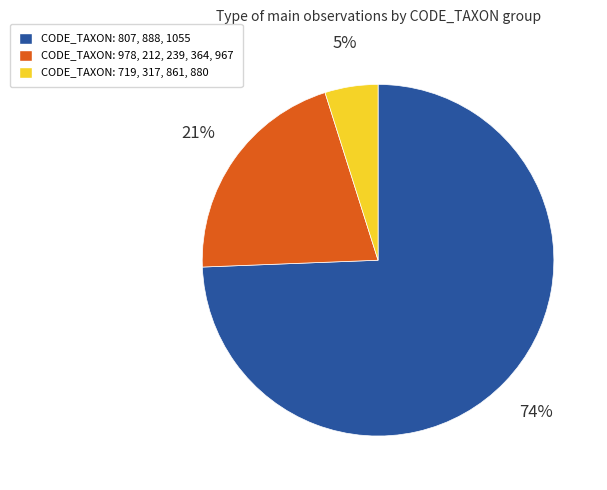

How many slices are in this pie chart?

3